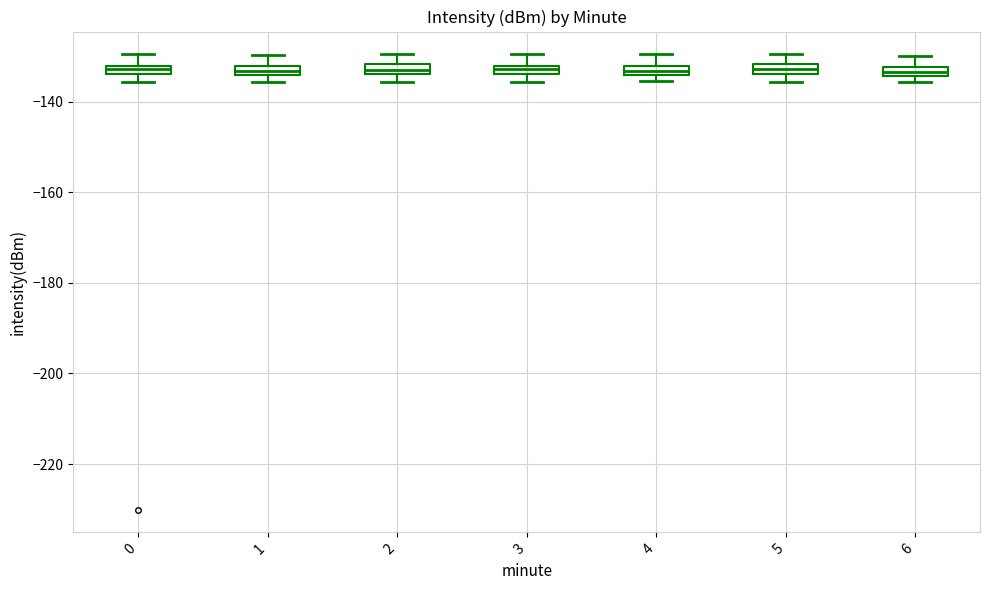

Where is the upper edge of the box at x = 2 on the y-axis? The values are not printed on the chart, so give them approximately, as read against the axis.

-132